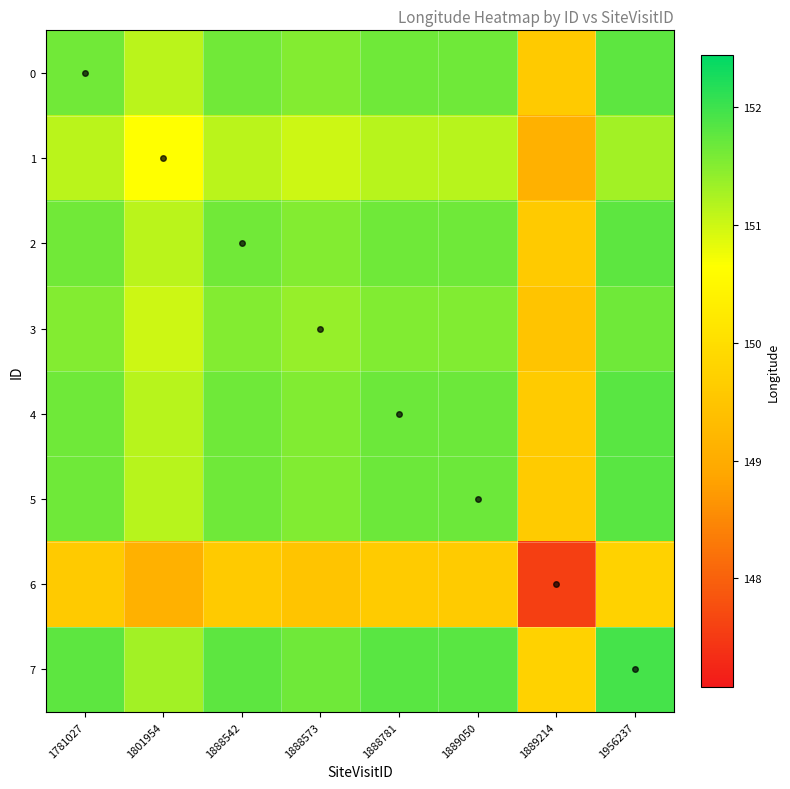

At how many categories does at least one series exceed 147?

8